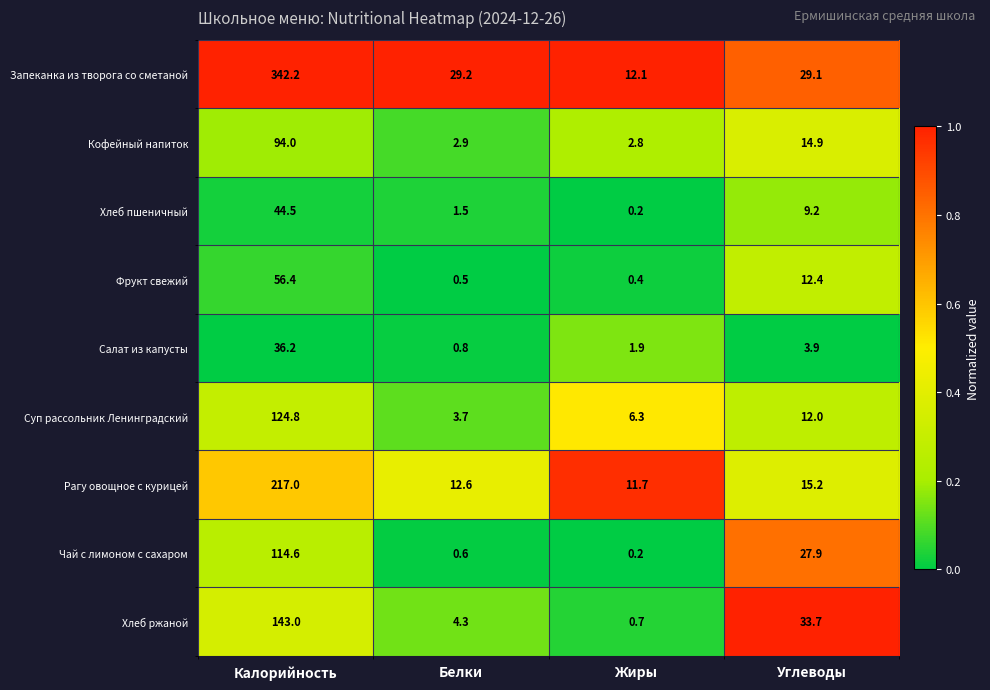

What is the average value of the Чай с лимоном с сахаром series?

35.8